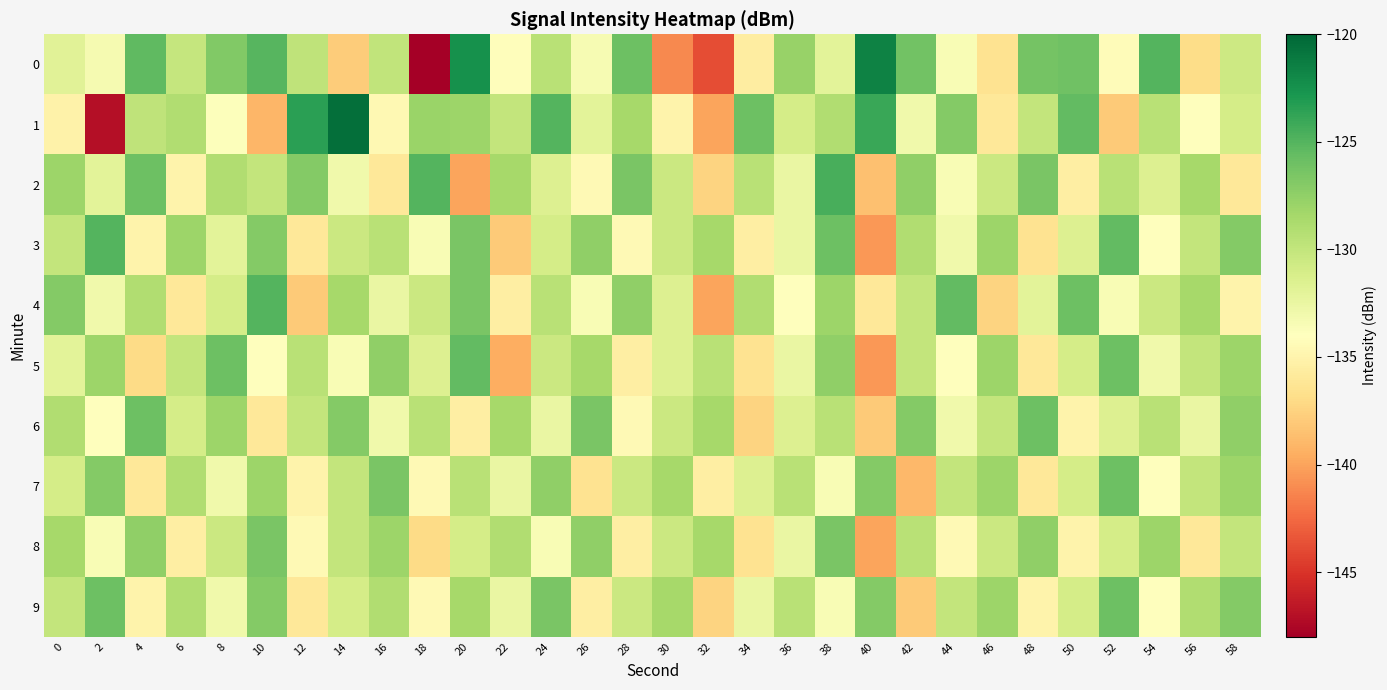

Rank the series by their maximum value, from highest to lowest.

1, 0, 2, 3, 4, 5, 6, 7, 9, 8